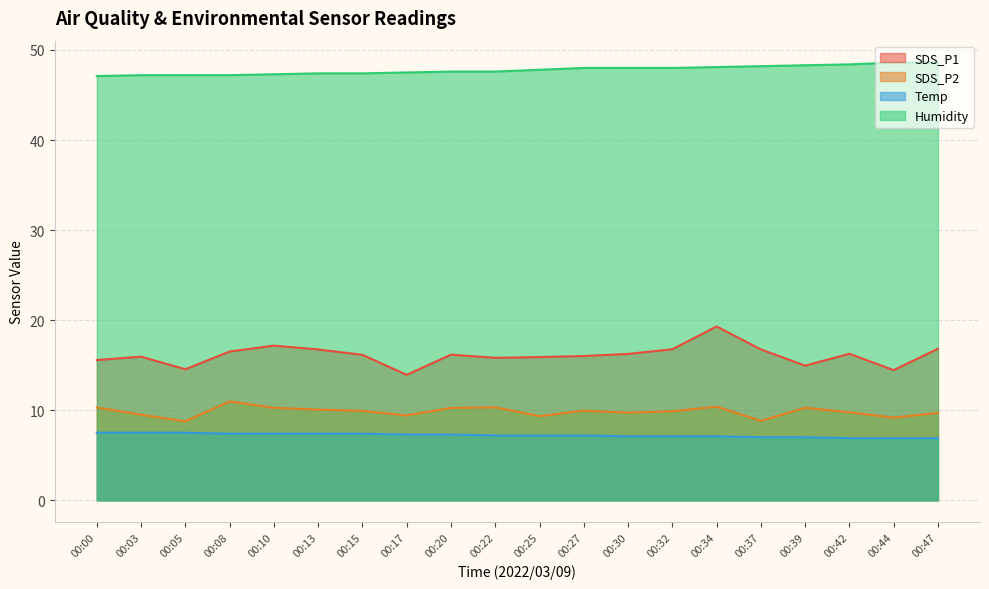

Is it true that Humidity equals 33.0 at 00:47?

False